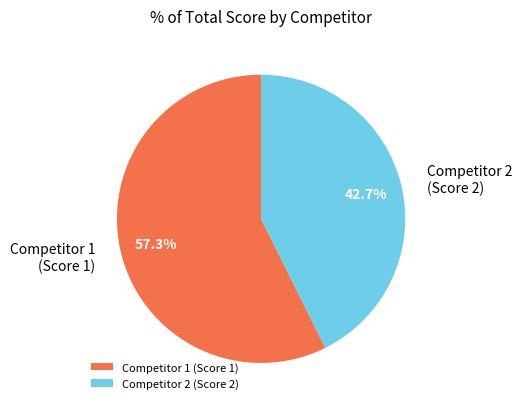

How many slices are in this pie chart?

2